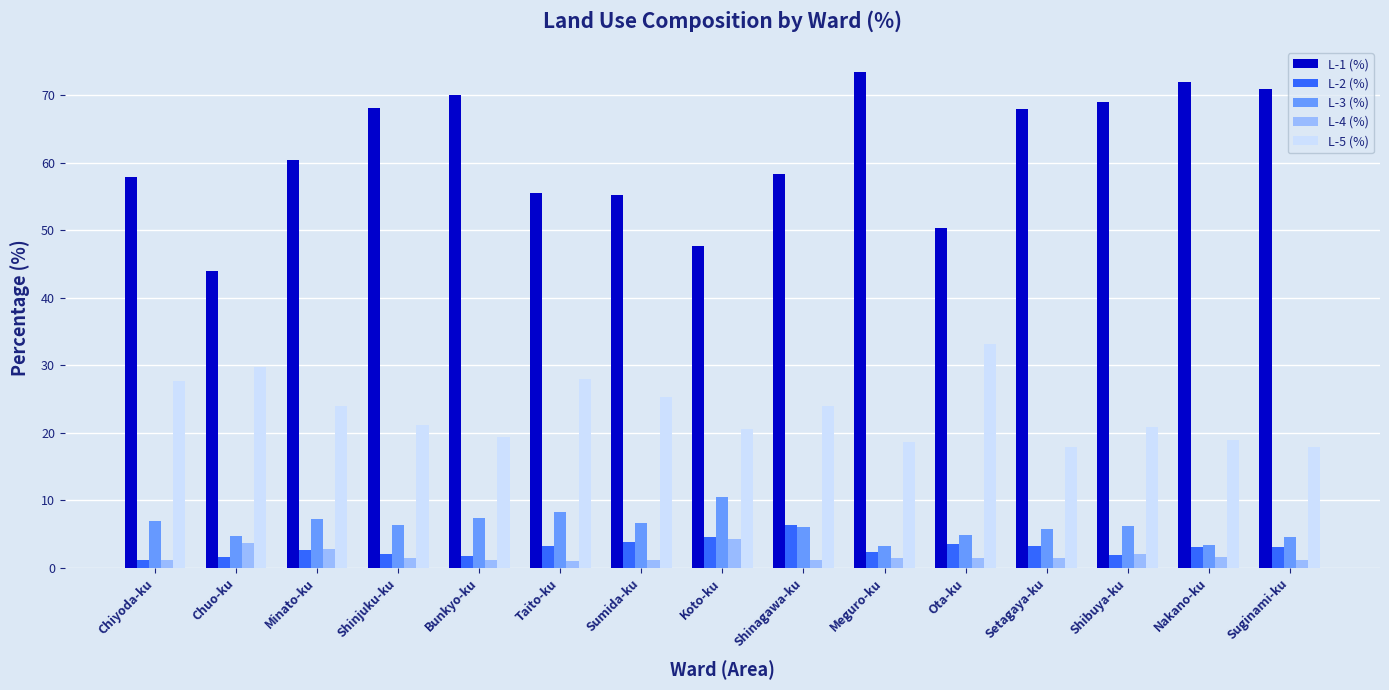

Which series has the widest spread of values?

L-1 (%)